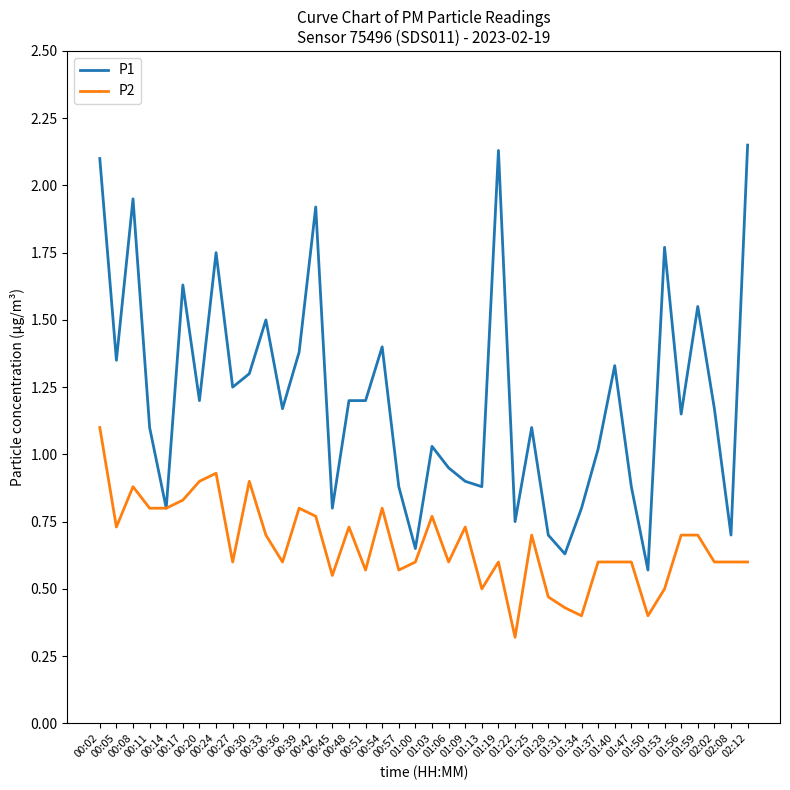

Between 00:39 and 00:45, which series saw the biggest shift?

P1